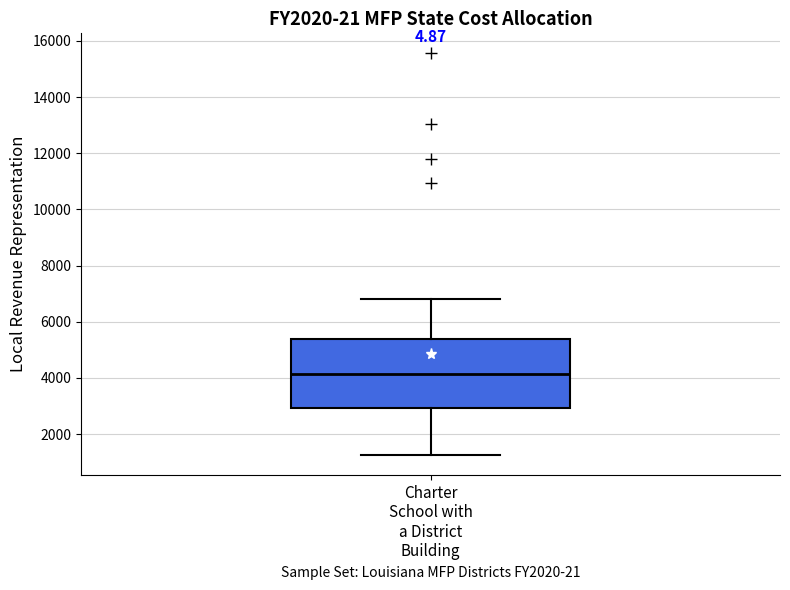

Where does the lower whisker of the box for Charter School with a District Building end on the y-axis? The values are not printed on the chart, so give them approximately, as read against the axis.

1200